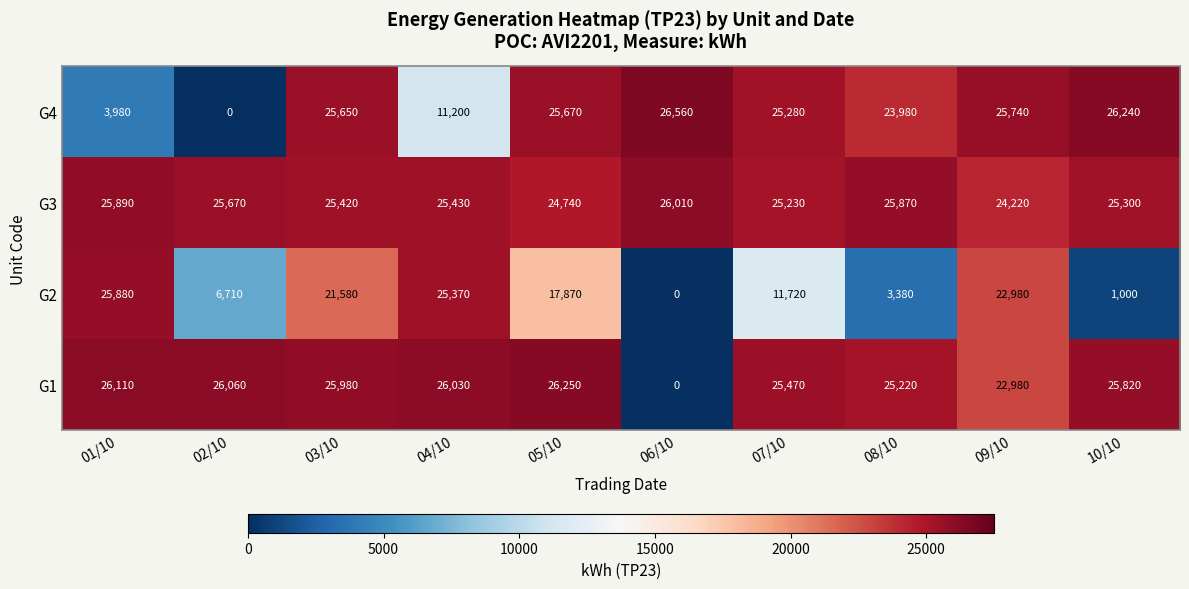

List the series in order of their peak value, lowest first.

G2, G3, G1, G4